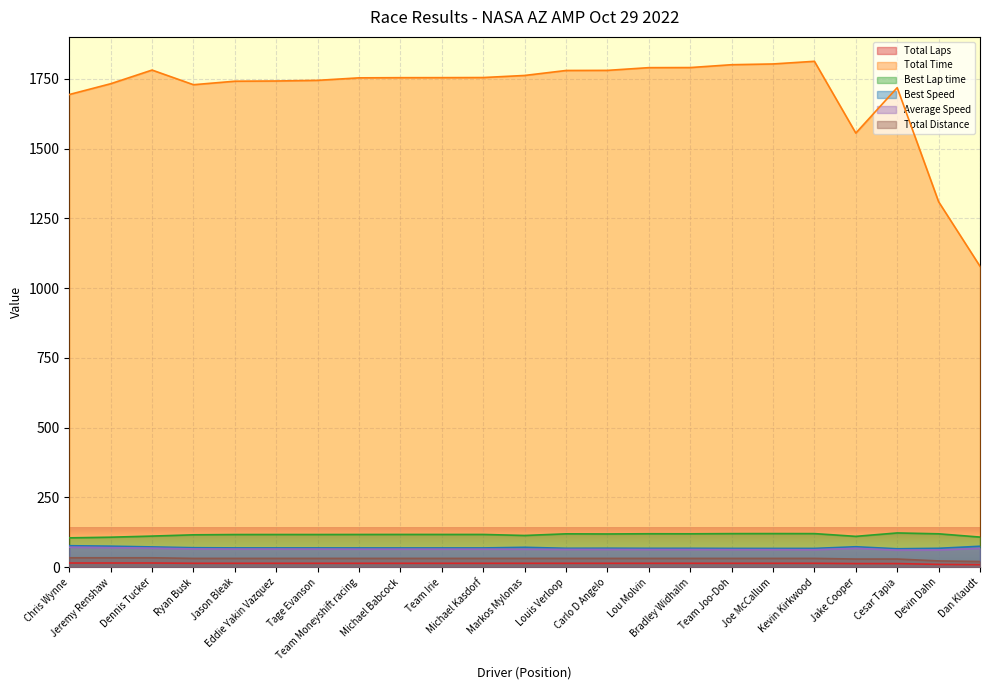

What is the approximate value of Total Time at Joe McCallum?

1803.0